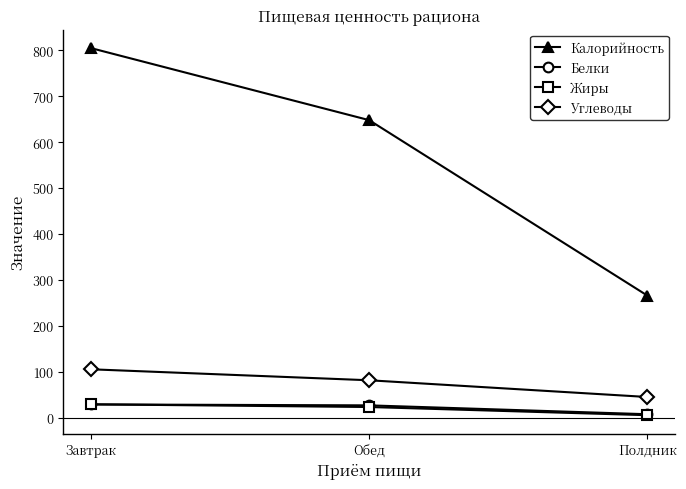

The Углеводы series shows 81.8 at Обед. True or false?

True